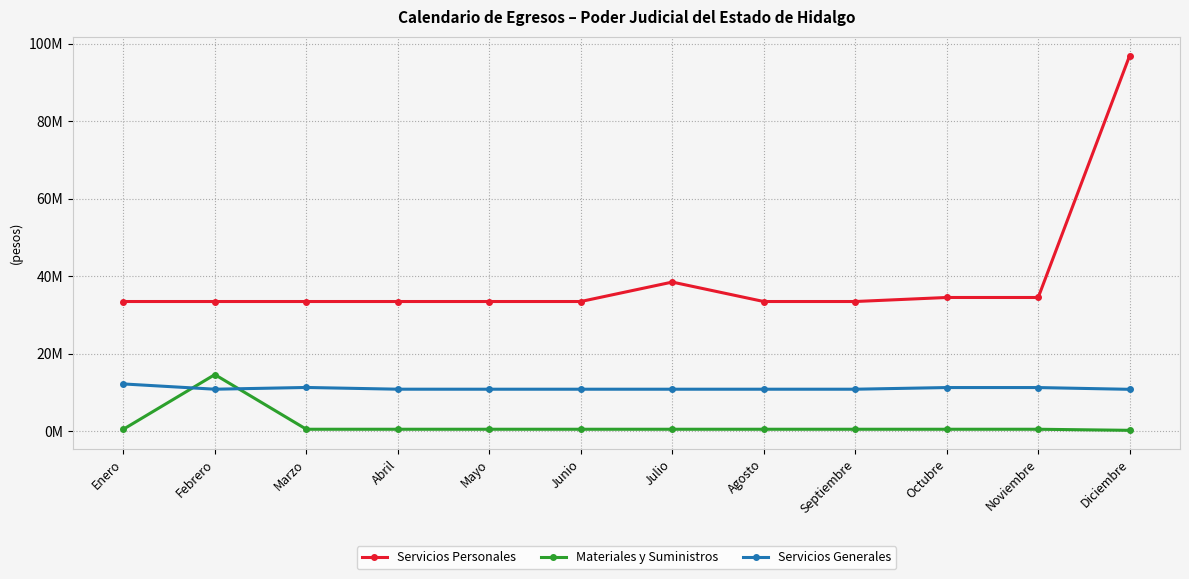

What is the difference between the second highest and second lowest values in the Servicios Generales series?

449945